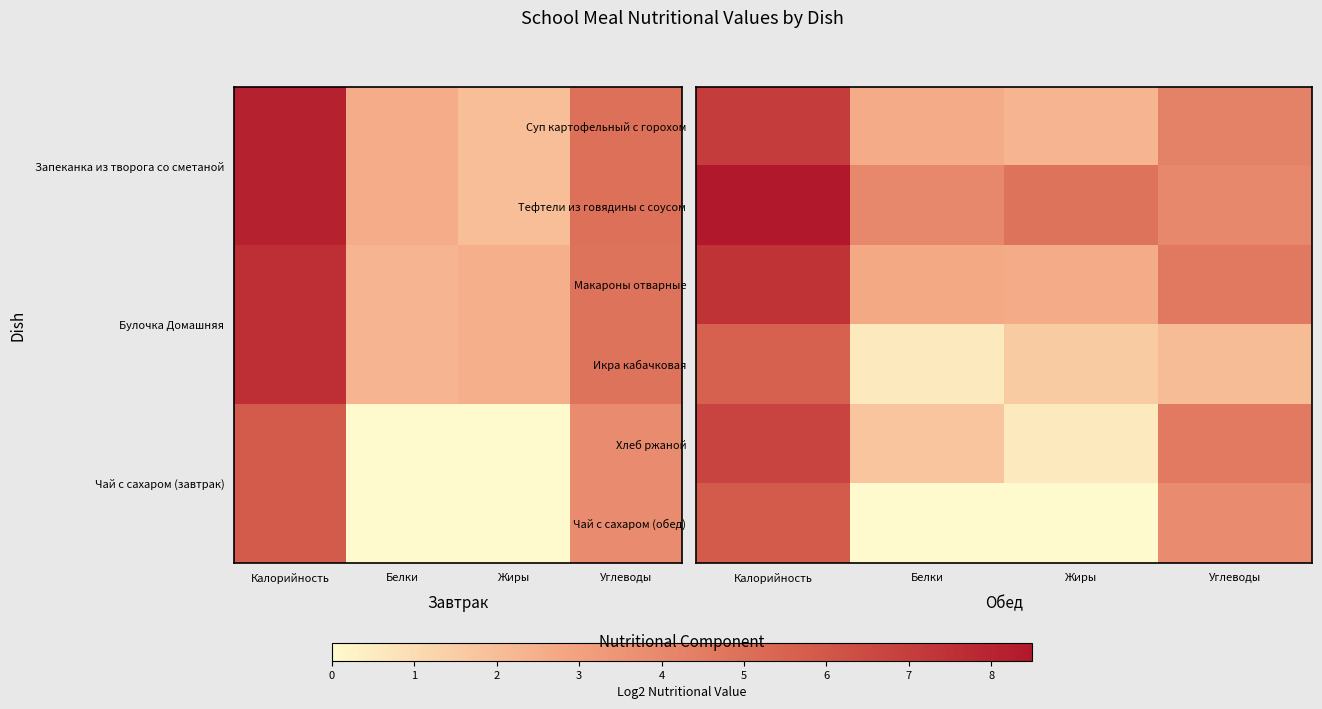

Which category has the highest value in the Суп картофельный с горохом series?

Калорийность